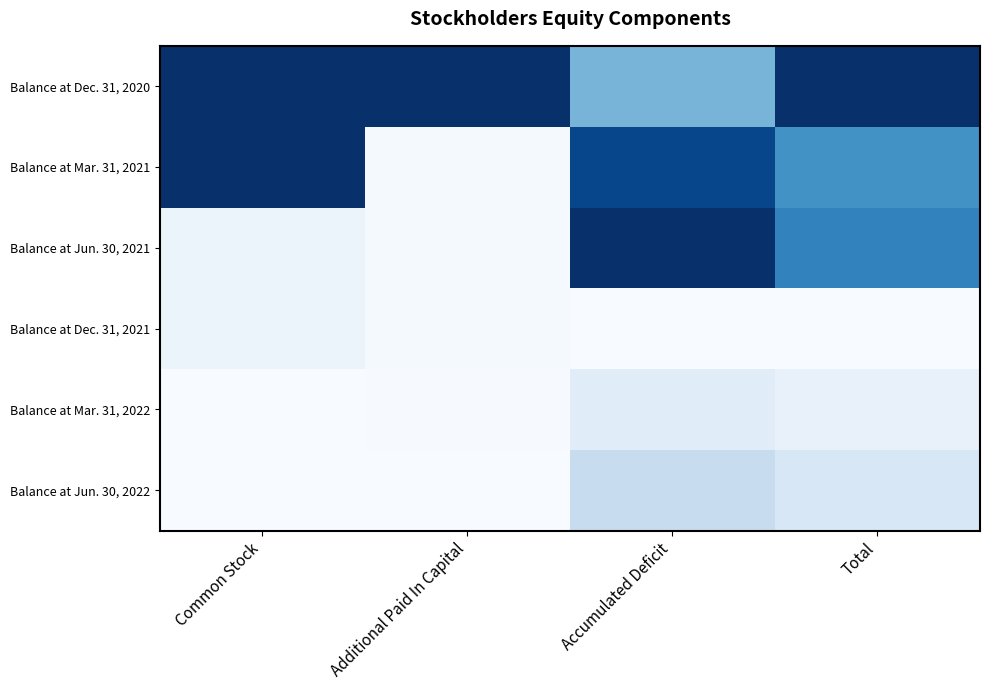

Reading right to left, extract all data points from this chart.

Balance at Dec. 31, 2020: Total=0.0	Accumulated Deficit=0.5	Additional Paid In Capital=0.0	Common Stock=0.0
Balance at Mar. 31, 2021: Total=0.4	Accumulated Deficit=0.1	Additional Paid In Capital=1.0	Common Stock=0.0
Balance at Jun. 30, 2021: Total=0.3	Accumulated Deficit=0.0	Additional Paid In Capital=1.0	Common Stock=0.9
Balance at Dec. 31, 2021: Total=1.0	Accumulated Deficit=1.0	Additional Paid In Capital=1.0	Common Stock=0.9
Balance at Mar. 31, 2022: Total=0.9	Accumulated Deficit=0.9	Additional Paid In Capital=1.0	Common Stock=1.0
Balance at Jun. 30, 2022: Total=0.8	Accumulated Deficit=0.8	Additional Paid In Capital=1.0	Common Stock=1.0